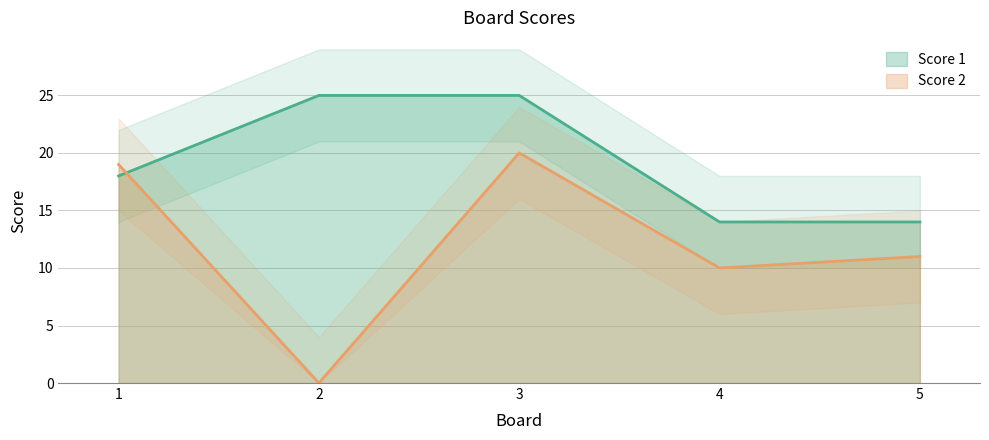

How many intersections are there between Score 1 and Score 2?

1